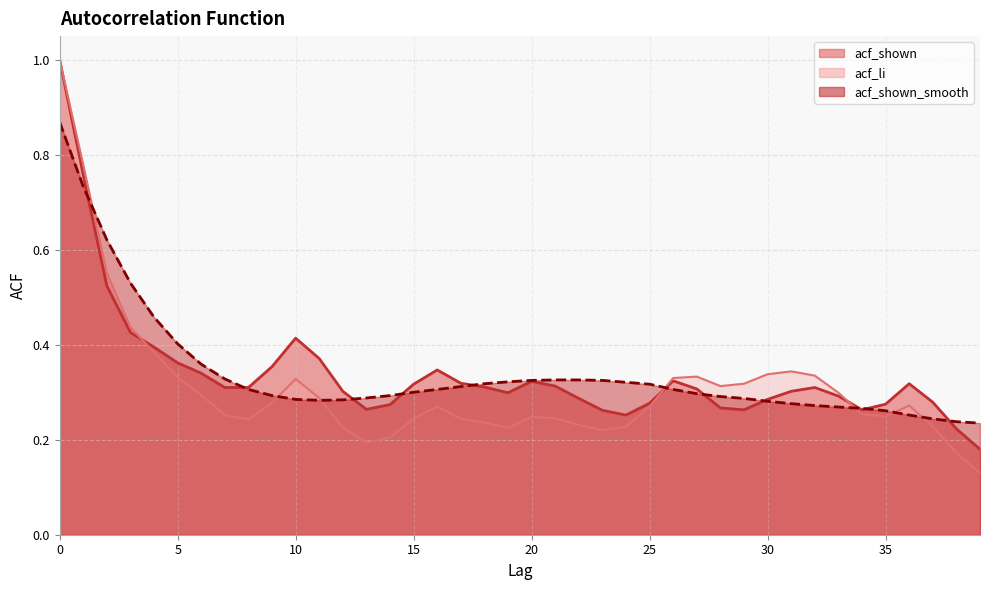

The acf_shown_smooth series shows 0.3 at 30. True or false?

True